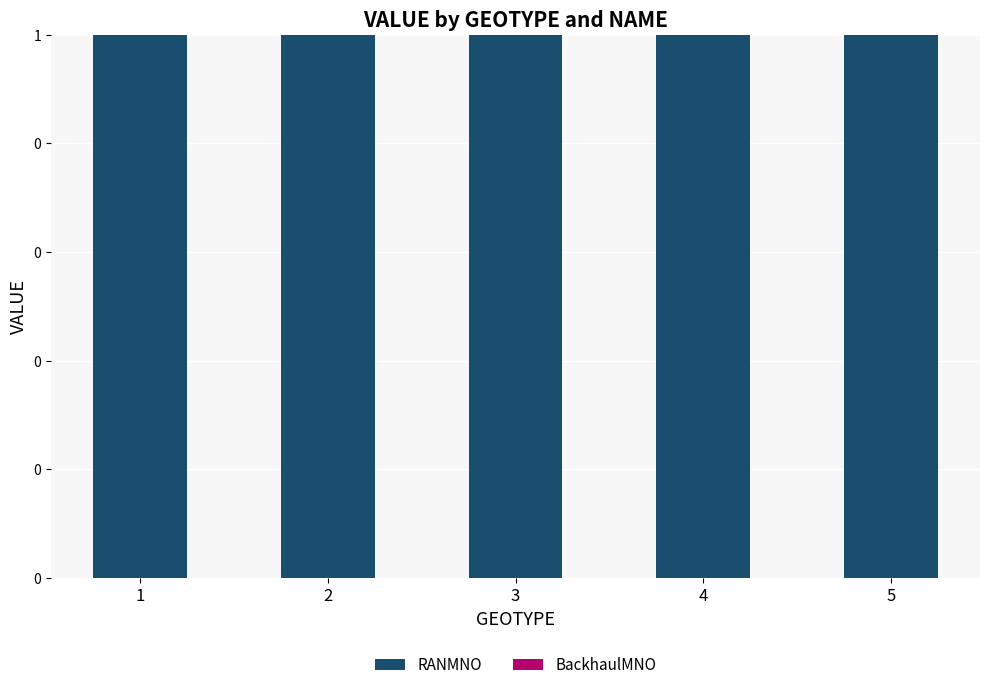

The RANMNO series shows 1 at 3. True or false?

True